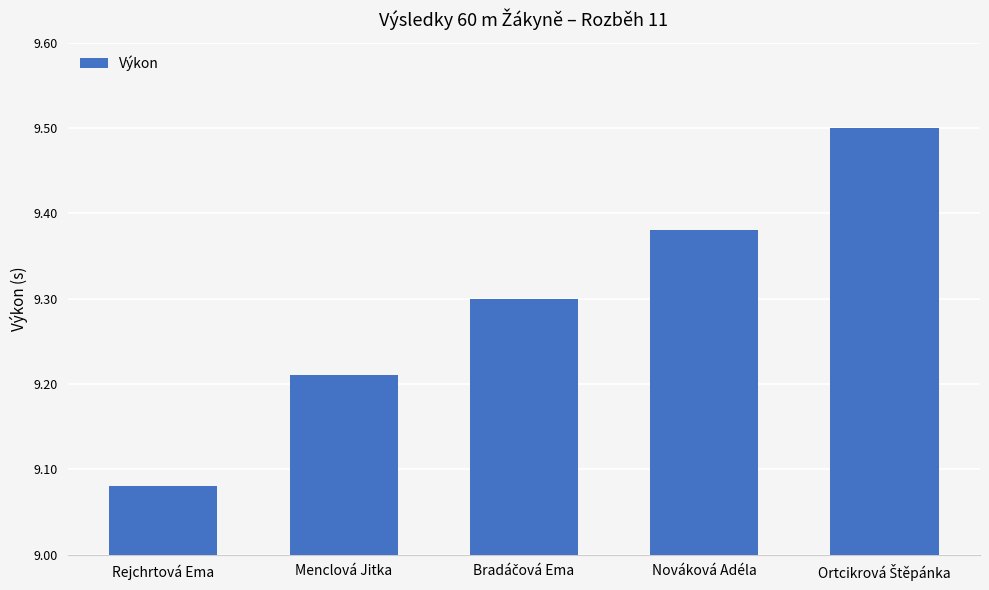

At which category does the chart reach its minimum across all series?

Rejchrtová Ema